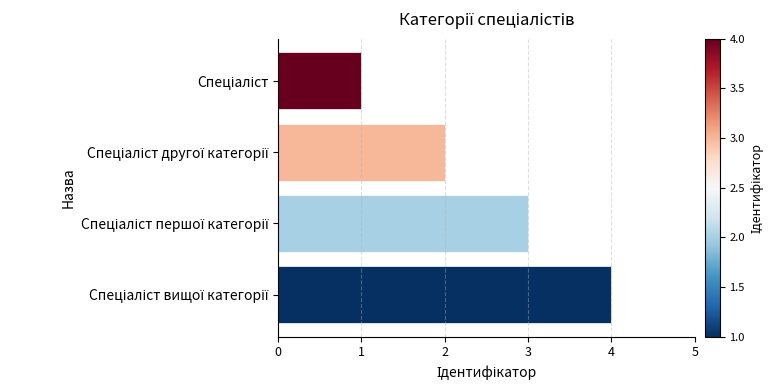

What is the greatest value displayed?

4